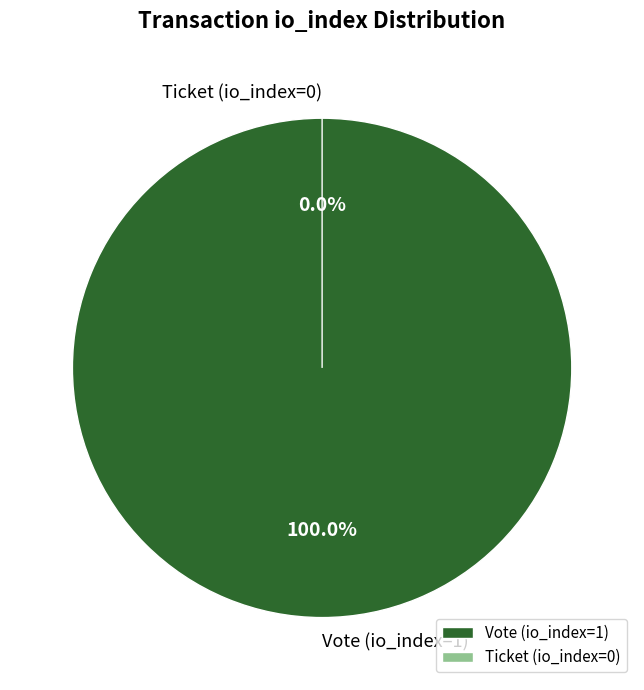

True or false: Vote (io_index=1) accounts for 100% of the total.

True